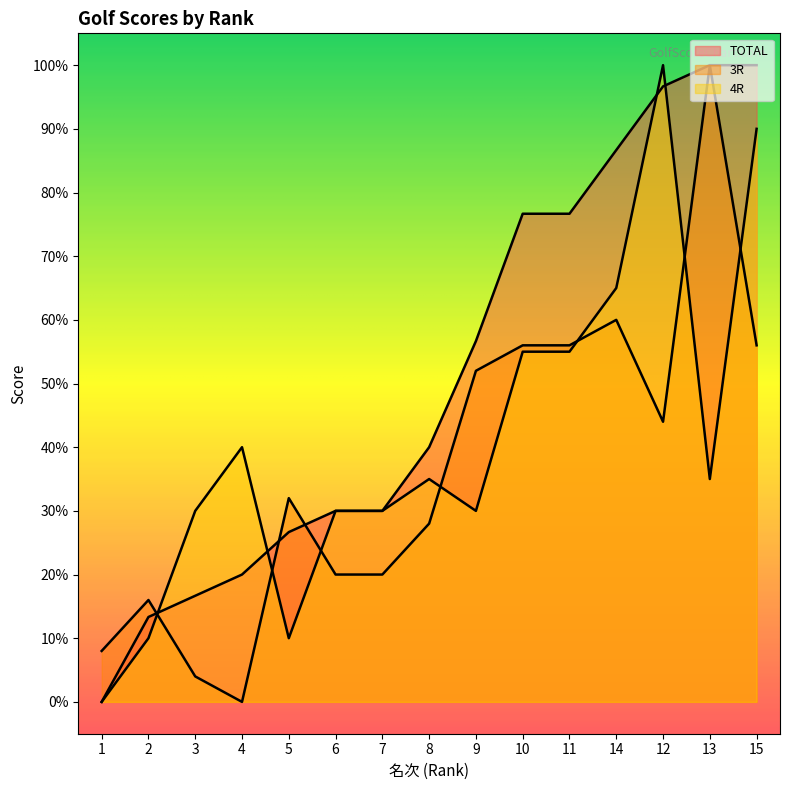

List the series in order of their overall mean, highest first.

TOTAL, 4R, 3R